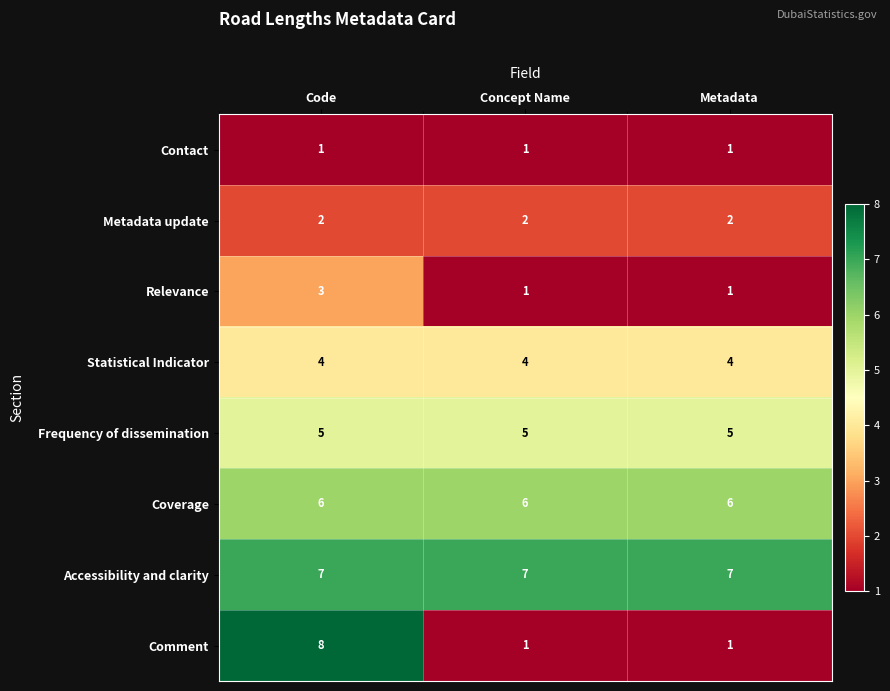

At how many categories does at least one series exceed 2?

3